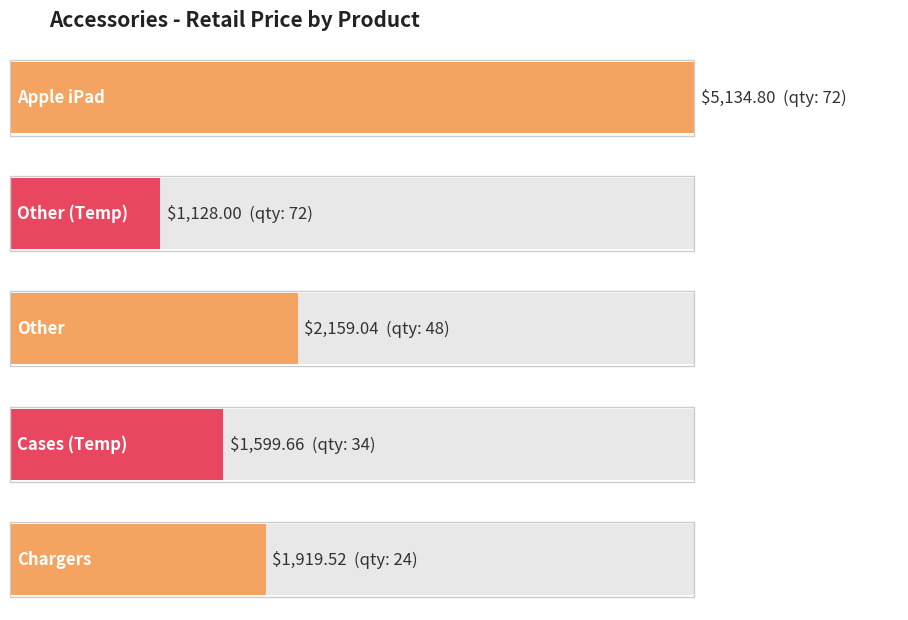

What is the label of the 4th bar from the left?

Cases (Temp)